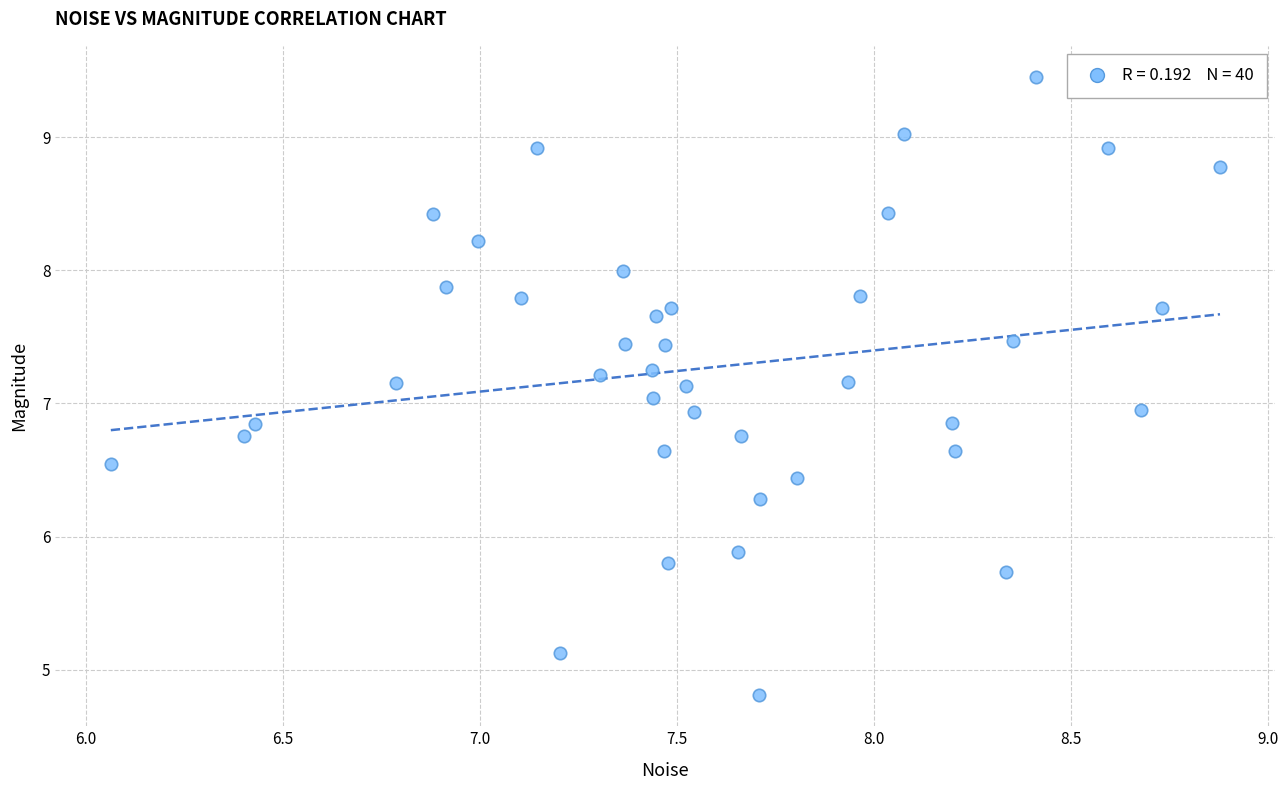

What is the range of Y values (max minus min)?

4.6